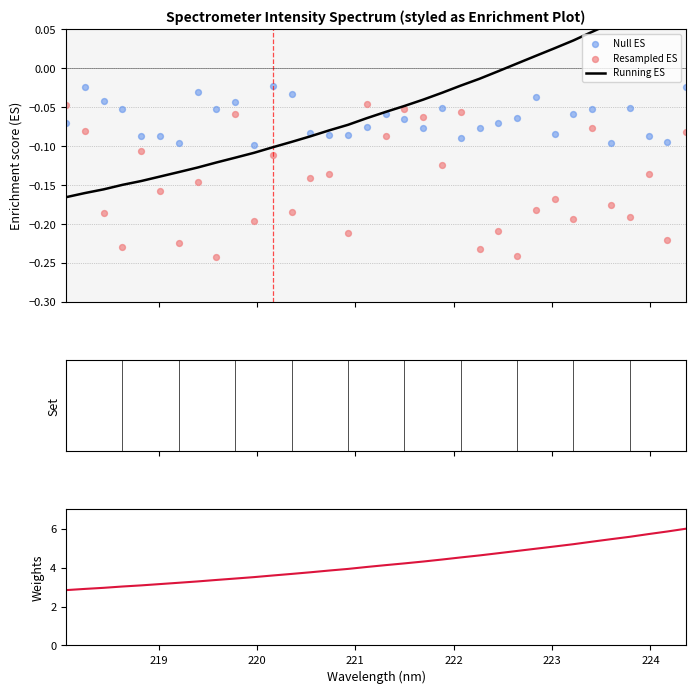

Which series has the largest total across all categories?

Weights